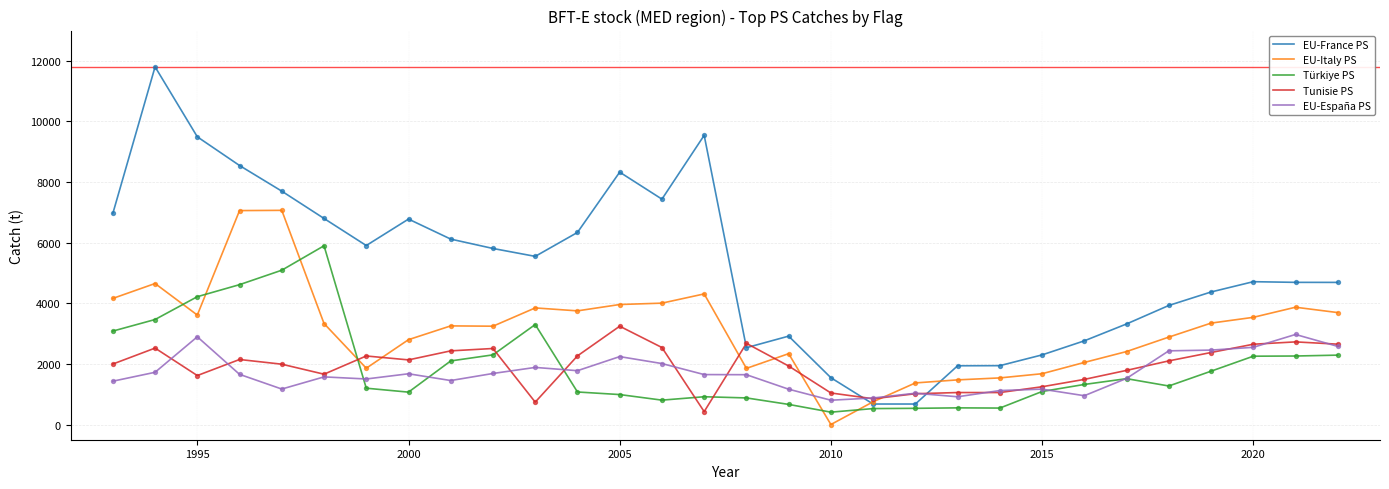

Which series has the largest range (max minus min)?

EU-France PS